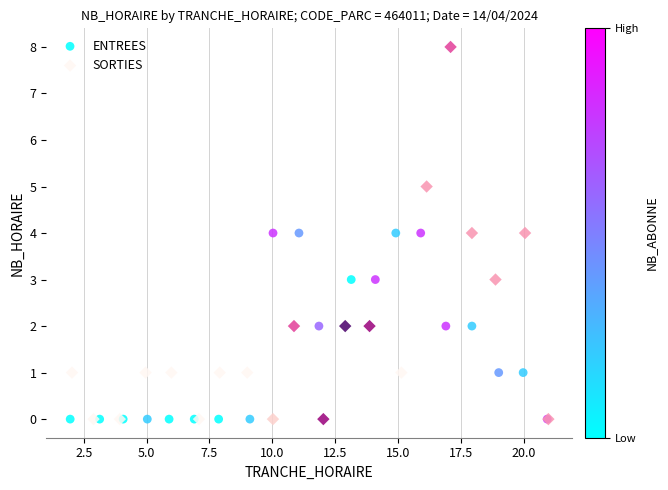

Which series contains the highest Y value?

SORTIES